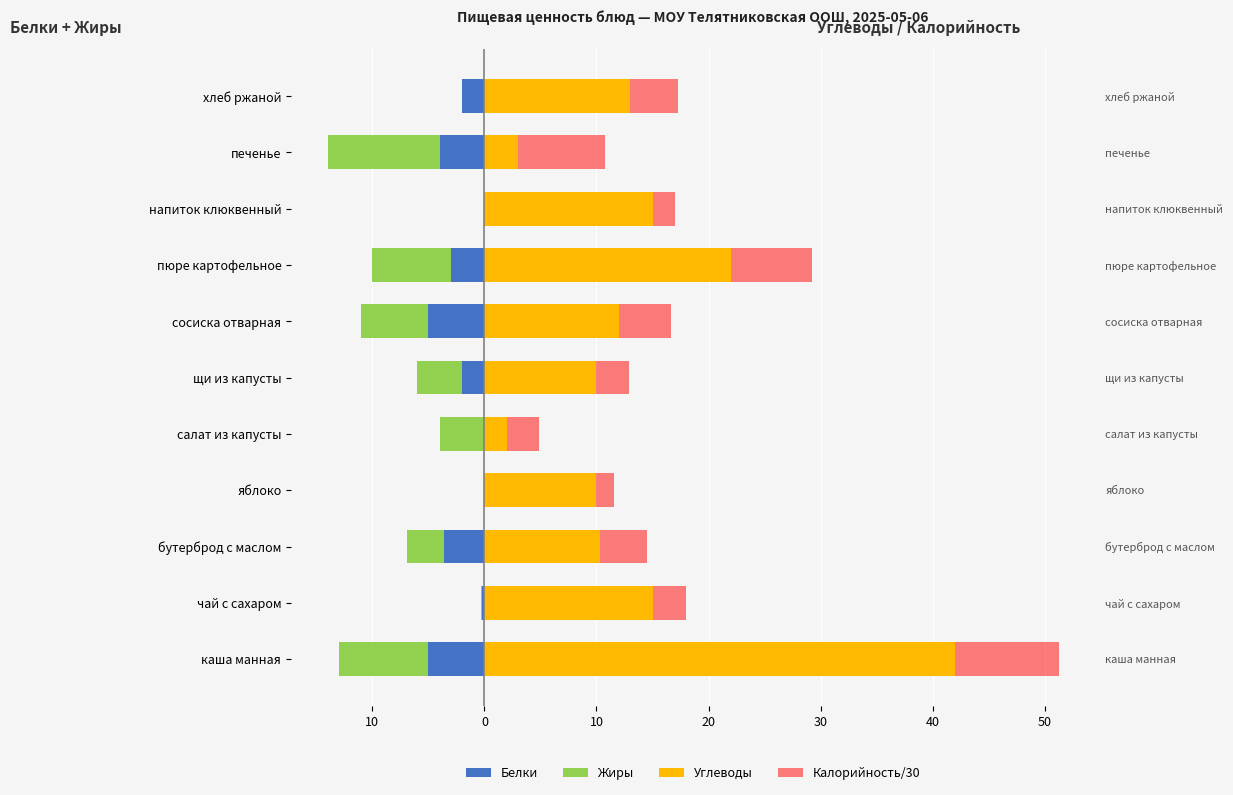

Which series has the largest total across all categories?

Углеводы